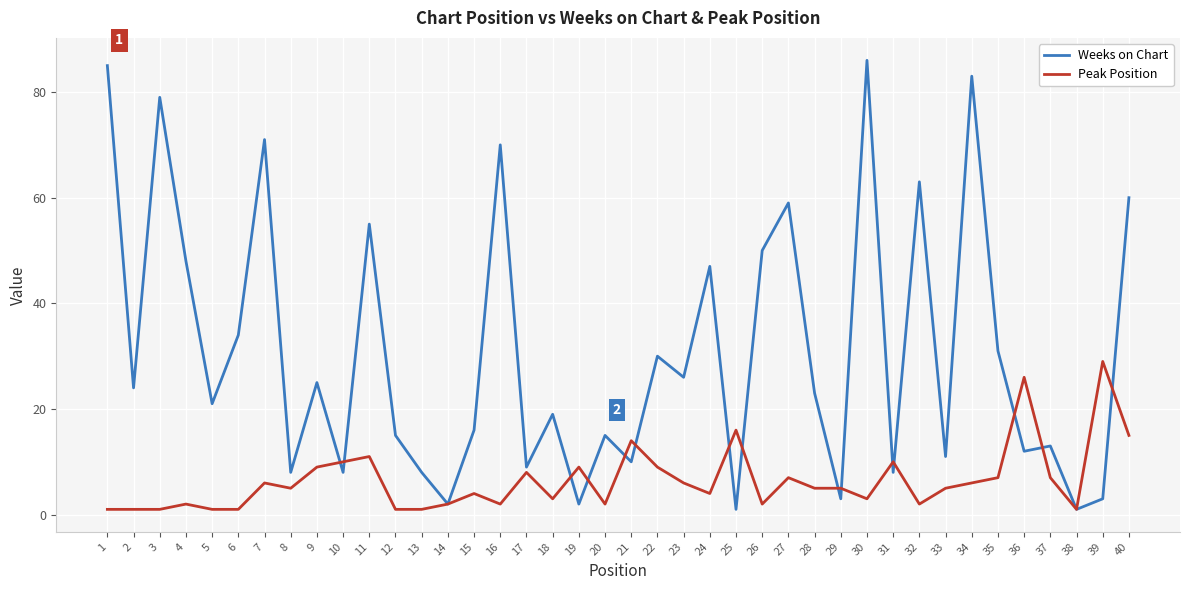

Which series has the largest range (max minus min)?

Weeks on Chart